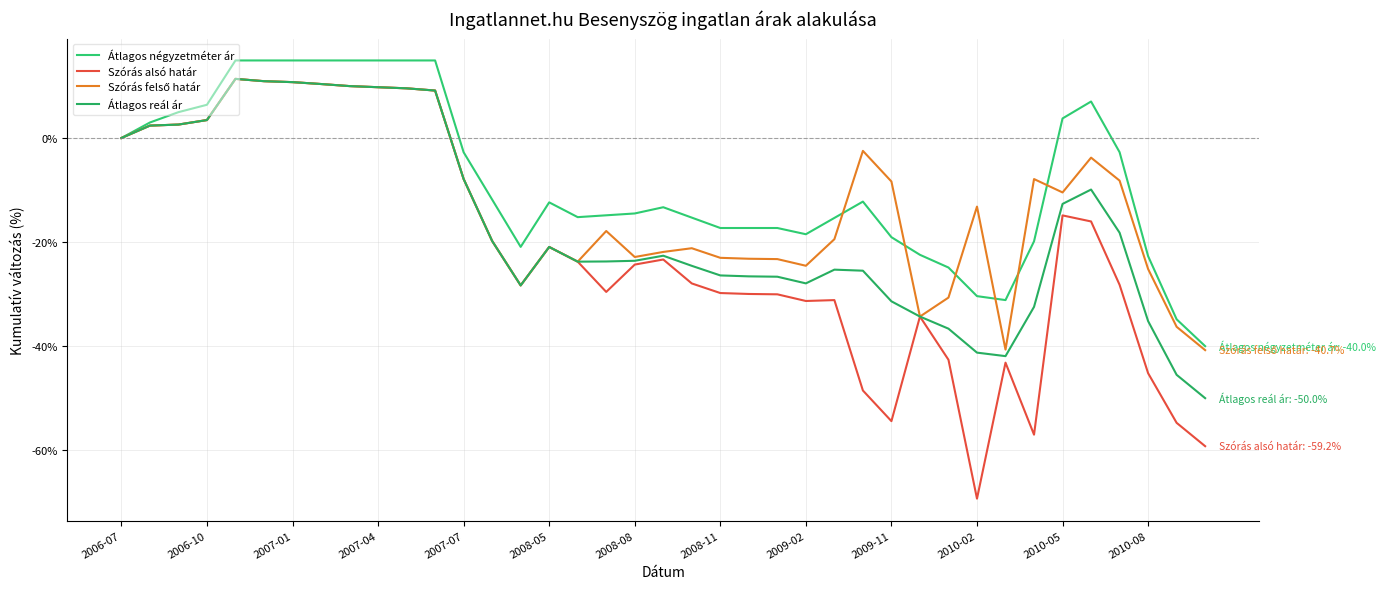

How many categories are shown in the chart?

39